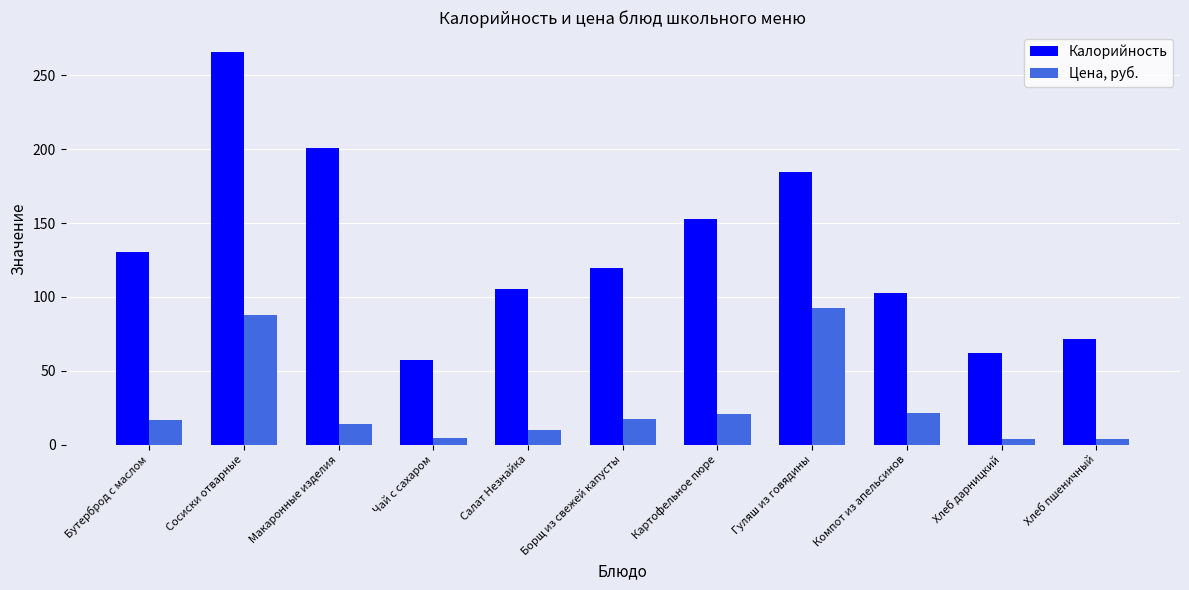

Rank the series by their maximum value, from lowest to highest.

Цена, руб., Калорийность